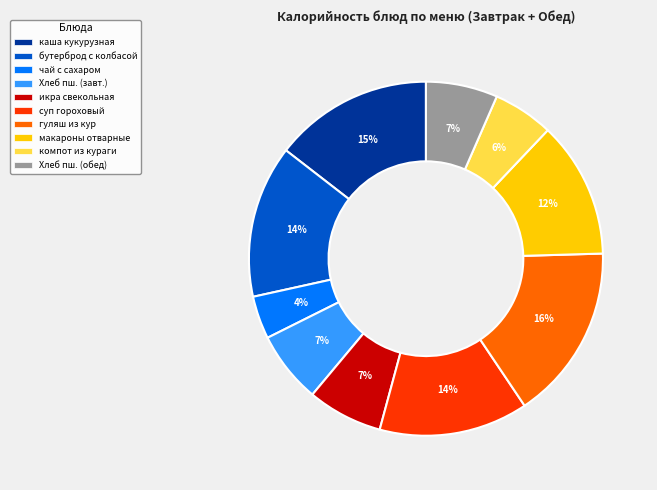

To the nearest percent, what is the average slice percentage?

10%